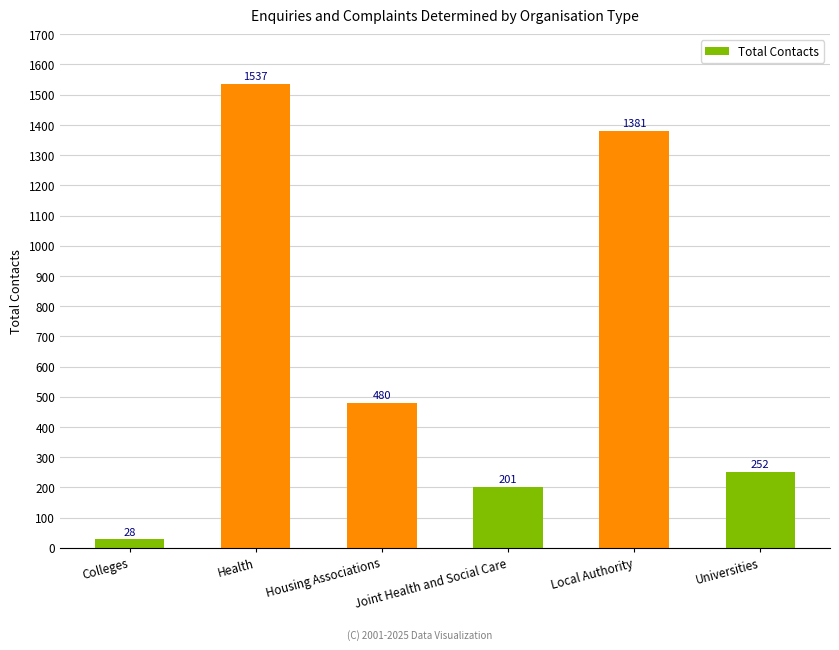

What is the sum of all values?

3879